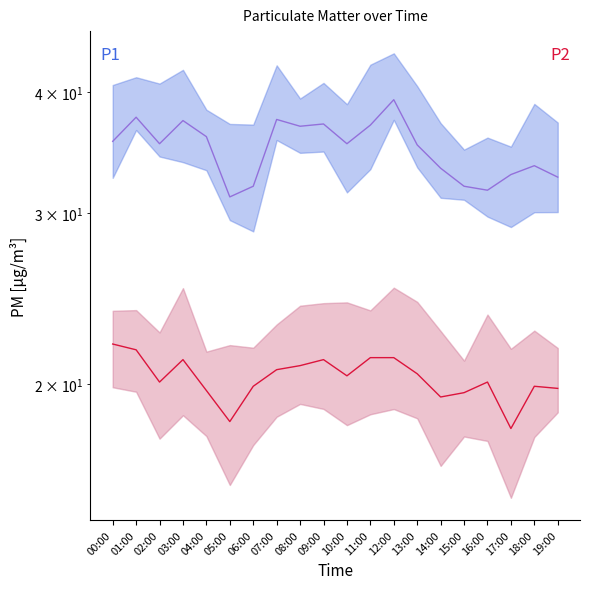

True or false: P2 and P1 cross at least once.

False